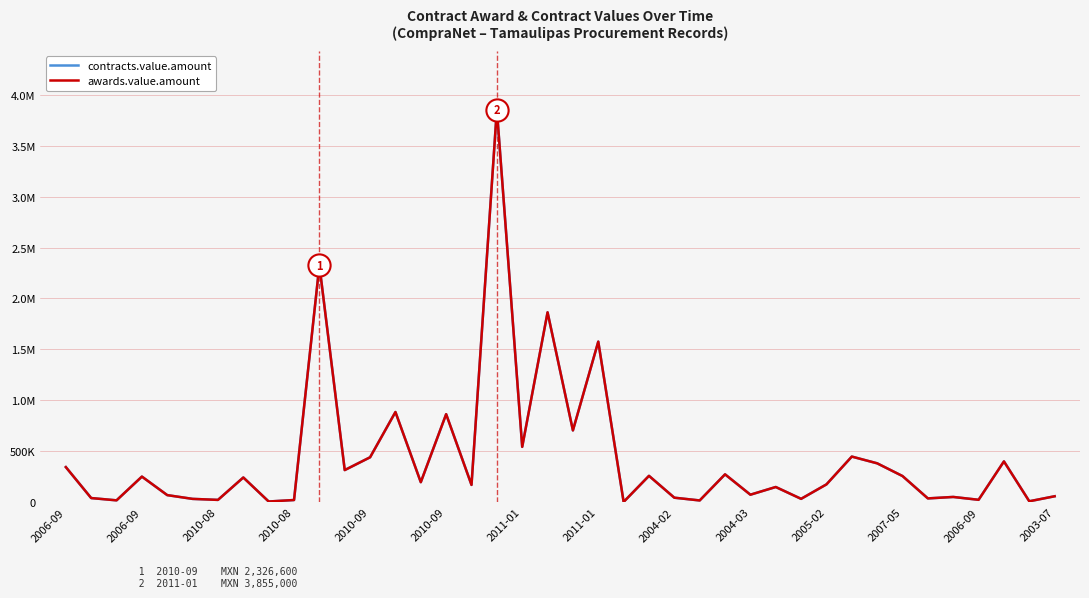

Is this an area chart (filled region under the line)?

No